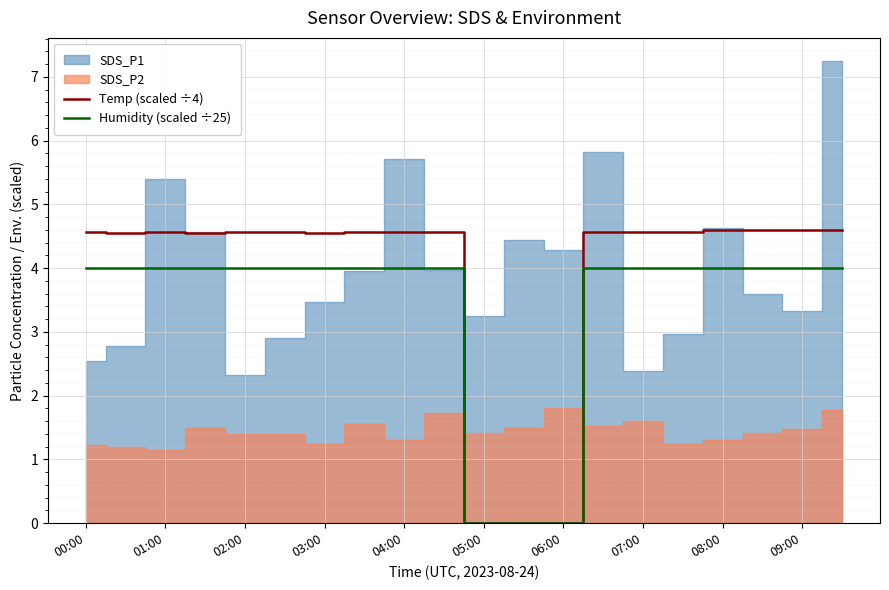

What is the highest value of the Temp (scaled ÷4) series?

4.6